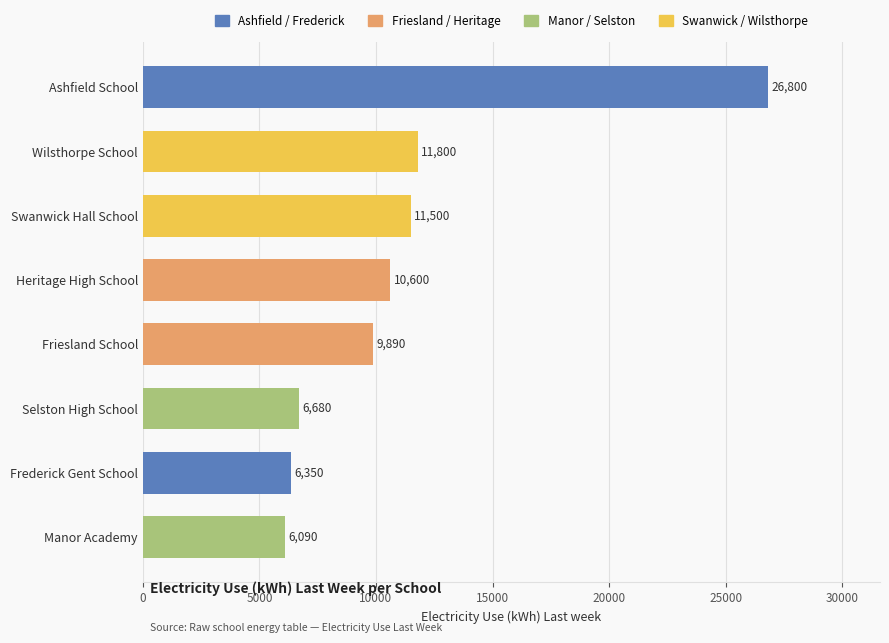

Is it true that the value at Friesland School is 9890?

True